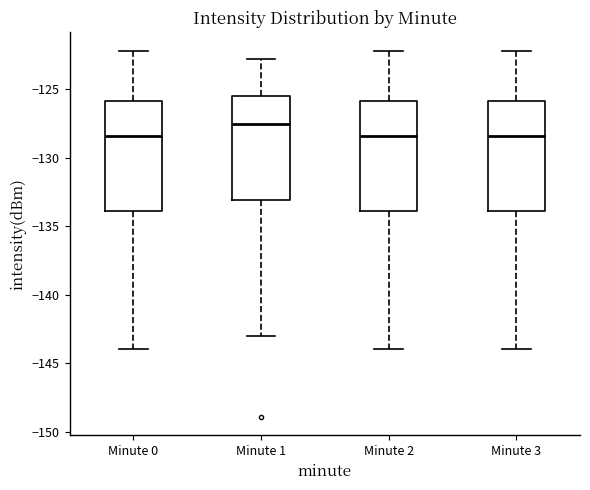

Where does the upper whisker of the box for Minute 3 end on the y-axis? The values are not printed on the chart, so give them approximately, as read against the axis.

-122.0